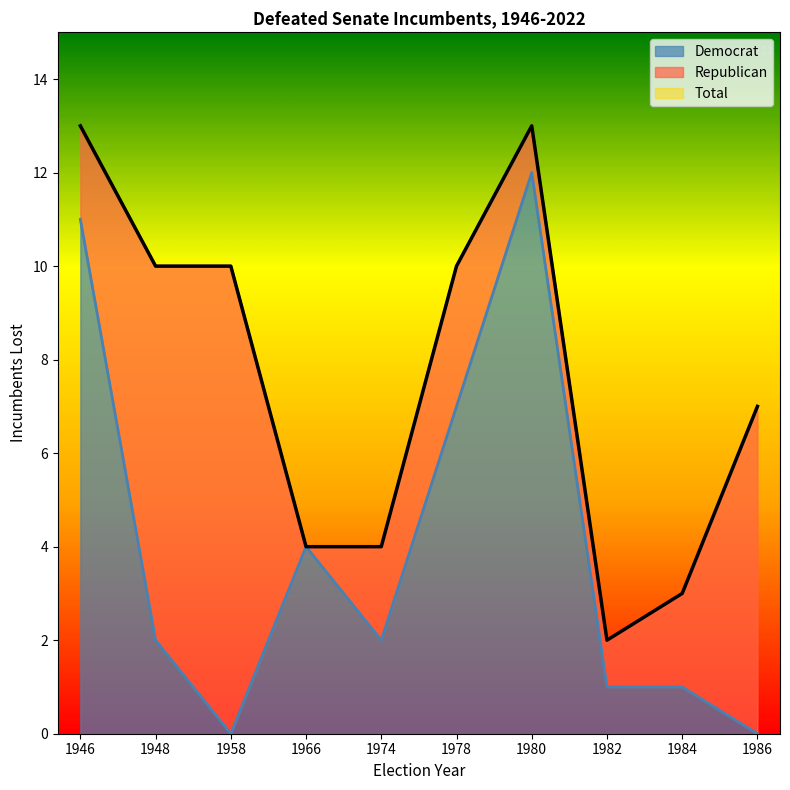

True or false: Total and Republican intersect in this chart.

False